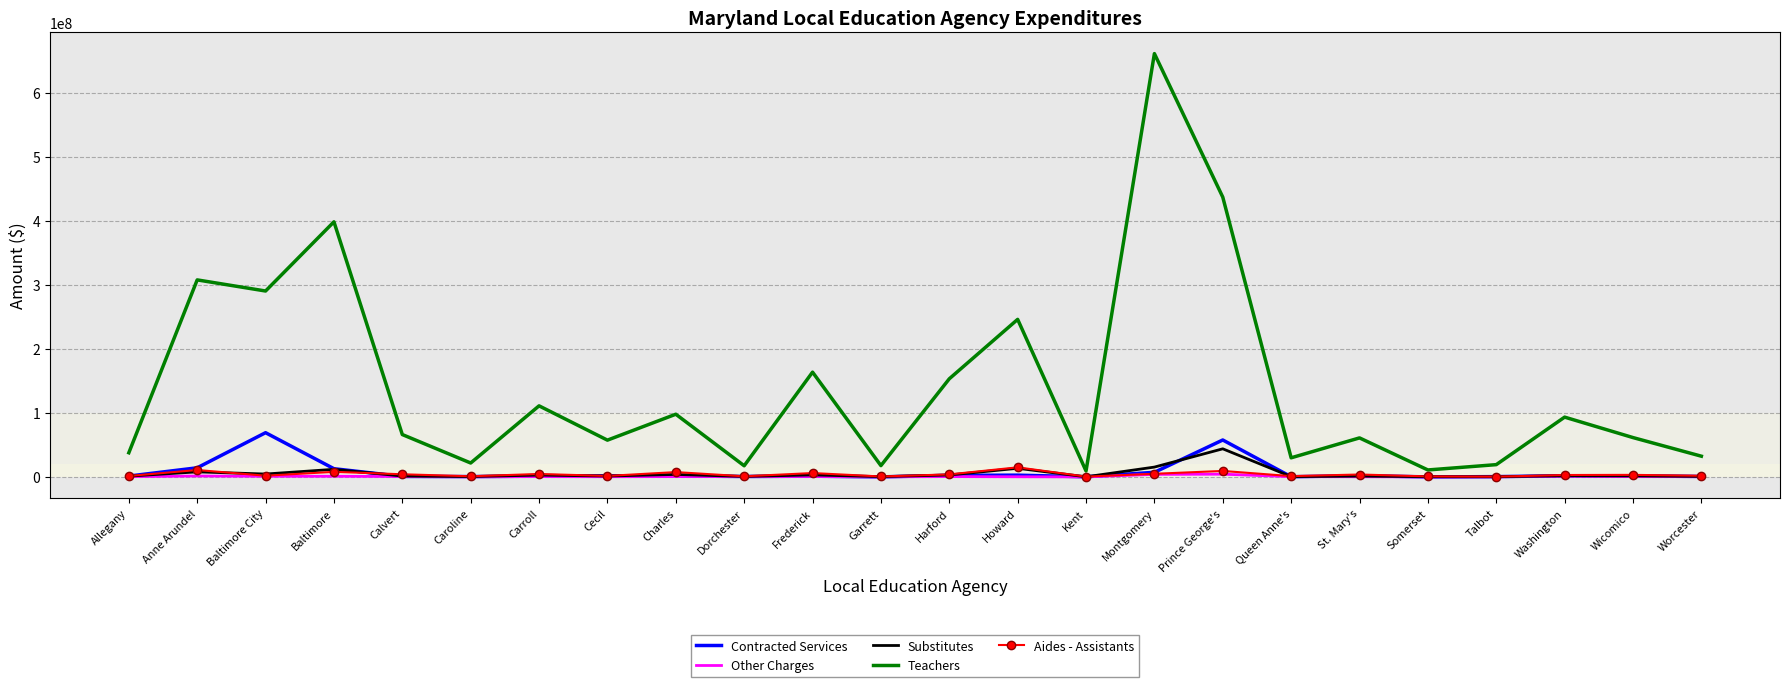

Is it true that Aides - Assistants equals 1062151.7 at Caroline?

True